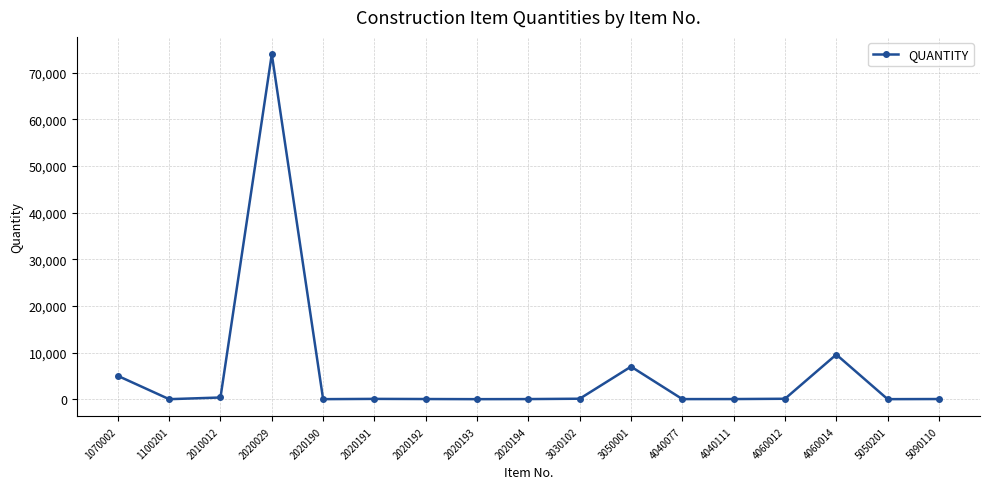

Where is the first local maximum?

2020029